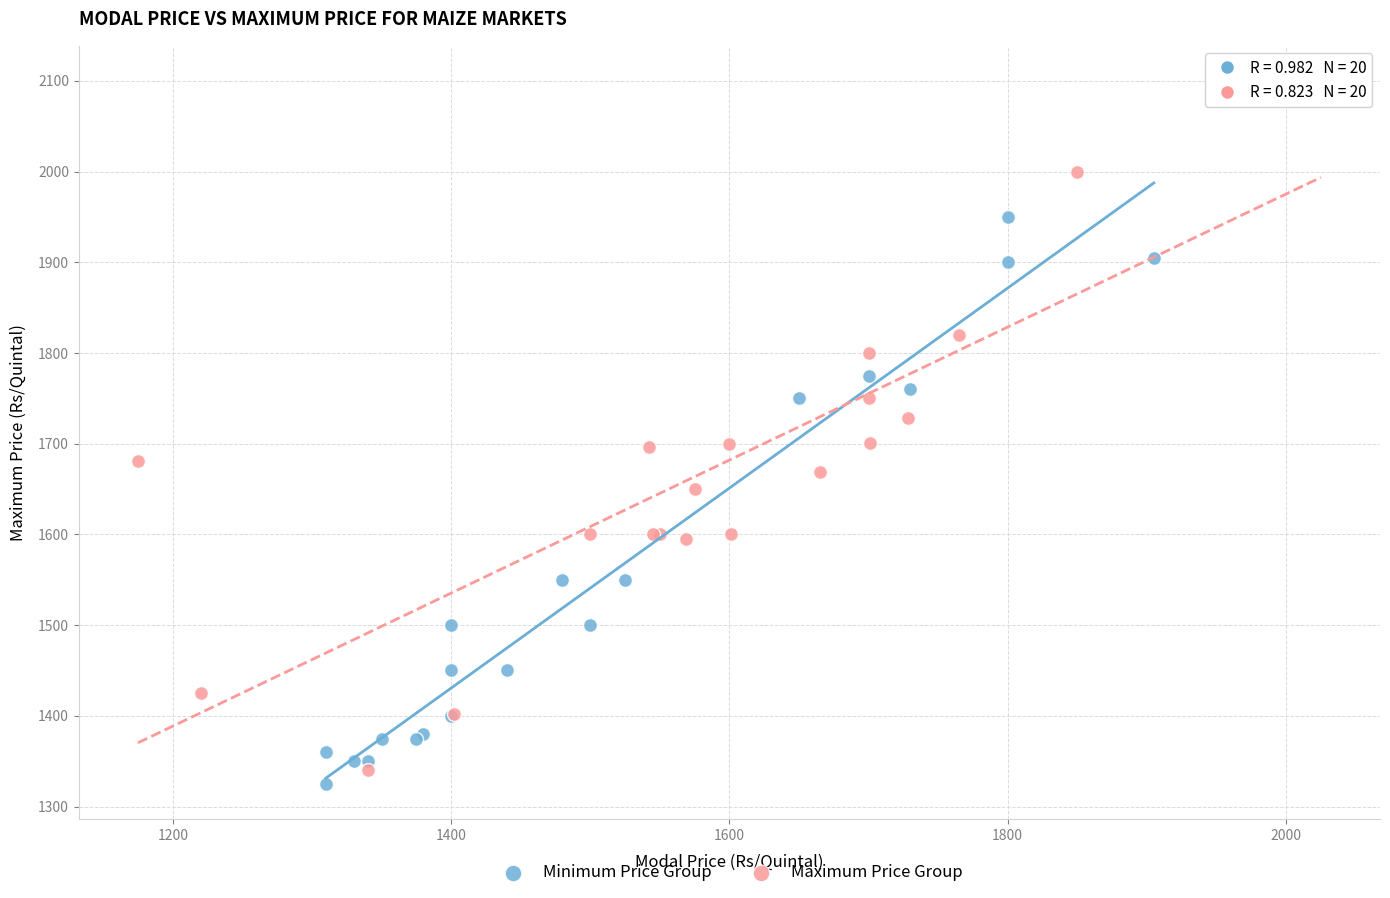

Which series has the widest spread of Y values?

Maximum Price Group